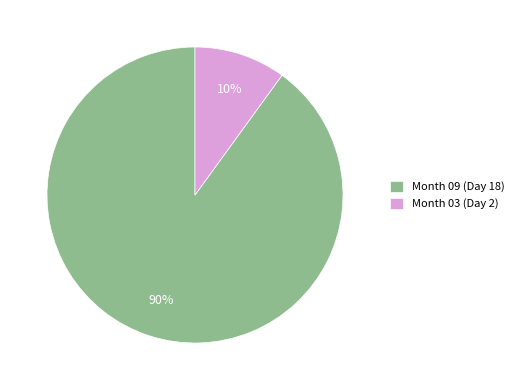

Between Month 03 (Day 2) and Month 09 (Day 18), which is larger?

Month 09 (Day 18)